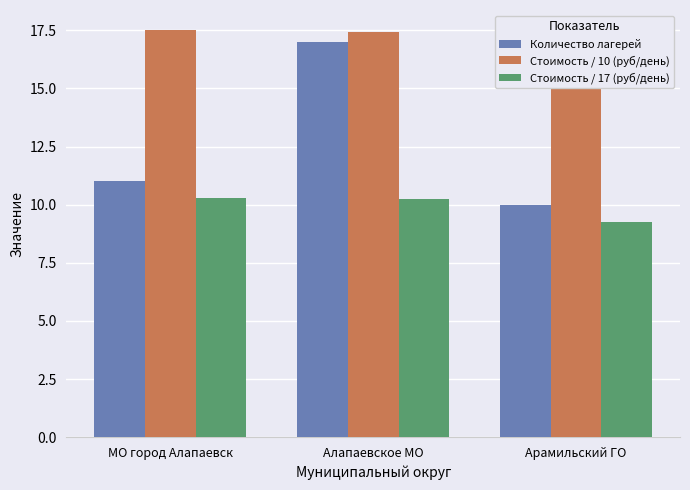

How many values in the Количество лагерей series exceed 11?

1